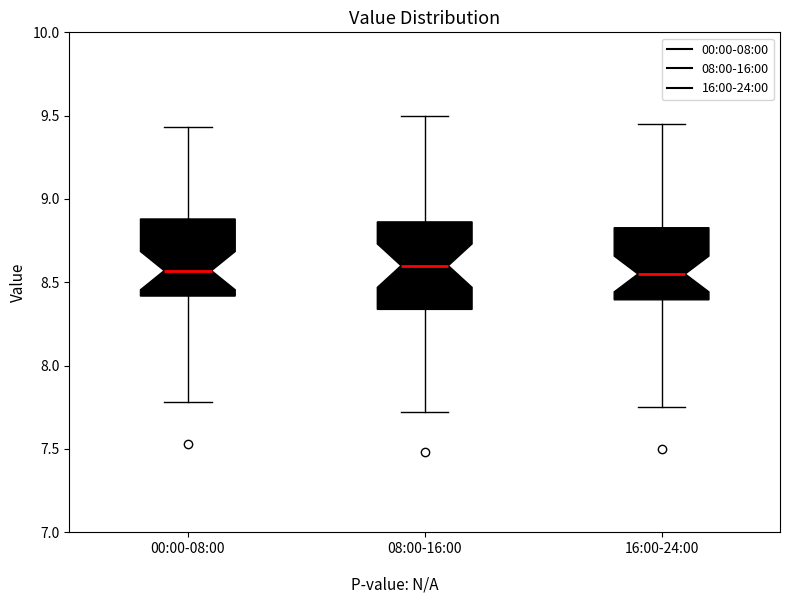

Where does the upper whisker of the box for 16:00-24:00 end on the y-axis? The values are not printed on the chart, so give them approximately, as read against the axis.

9.45